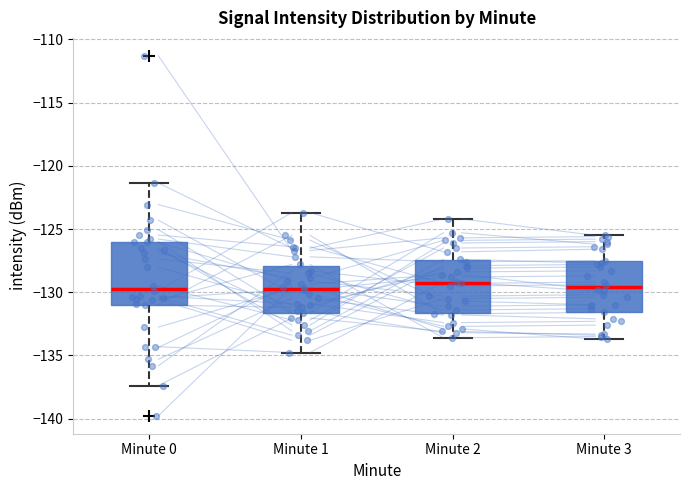

Reading left to right, transcribe this box plot: for each box, give where its median line is, the range the box spans, and where its two whiskers end, as read against the y-axis. The values are not printed on the chart, so give them approximately, as read against the axis.

Minute 0: median -129.5, box -131.0 to -126.0, whiskers -137.5 to -121.5
Minute 1: median -129.5, box -131.5 to -128.0, whiskers -135.0 to -123.5
Minute 2: median -129.0, box -131.5 to -127.5, whiskers -133.5 to -124.0
Minute 3: median -129.5, box -131.5 to -127.5, whiskers -133.5 to -125.5